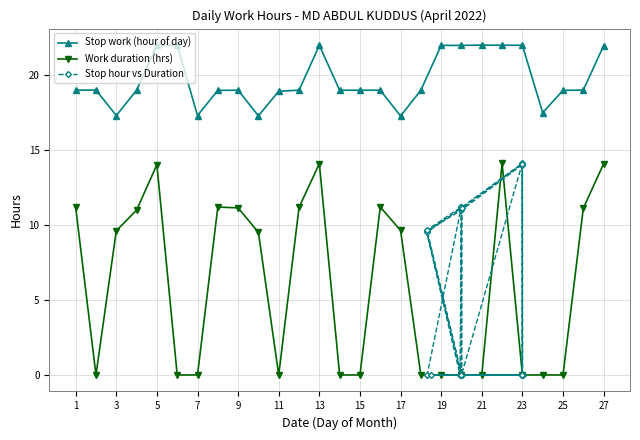

Where is Stop work (hour of day) nearest to the value 19?

1